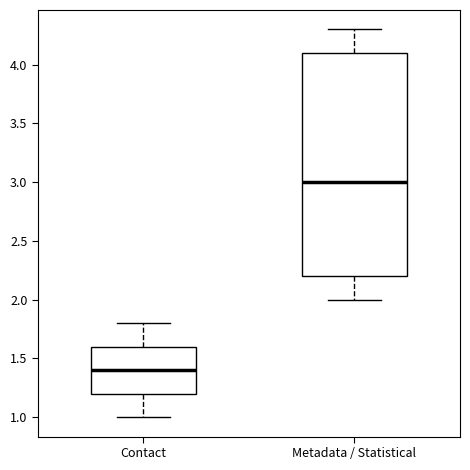

Reading left to right, transcribe this box plot: for each box, give where its median line is, the range the box spans, and where its two whiskers end, as read against the y-axis. The values are not printed on the chart, so give them approximately, as read against the axis.

Contact: median 1.4, box 1.2 to 1.6, whiskers 1.0 to 1.8
Metadata / Statistical: median 3.0, box 2.2 to 4.1, whiskers 2.0 to 4.3